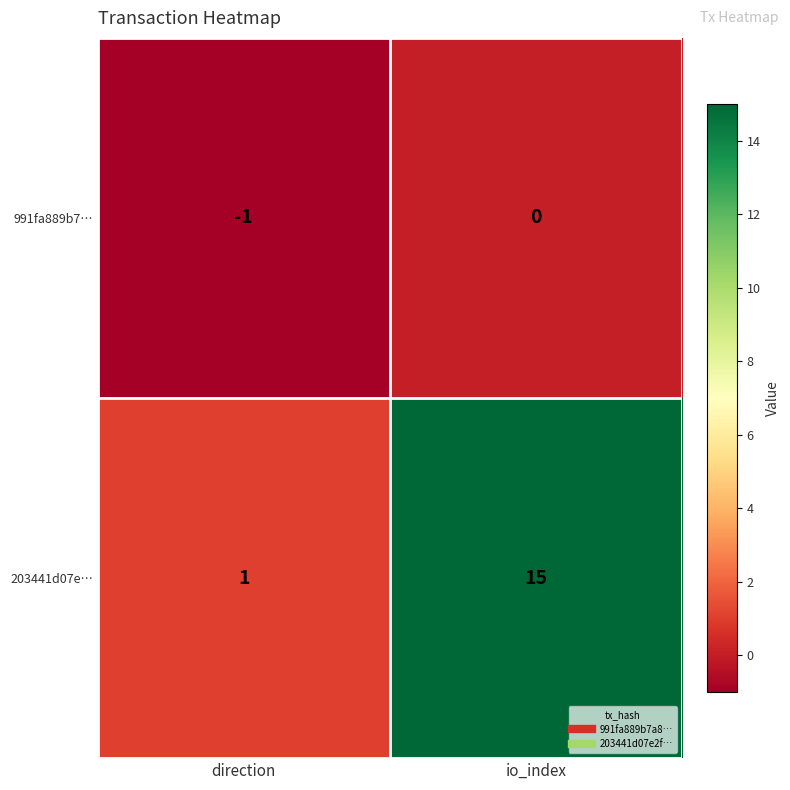

Is it true that 203441d07e… equals 4 at io_index?

False